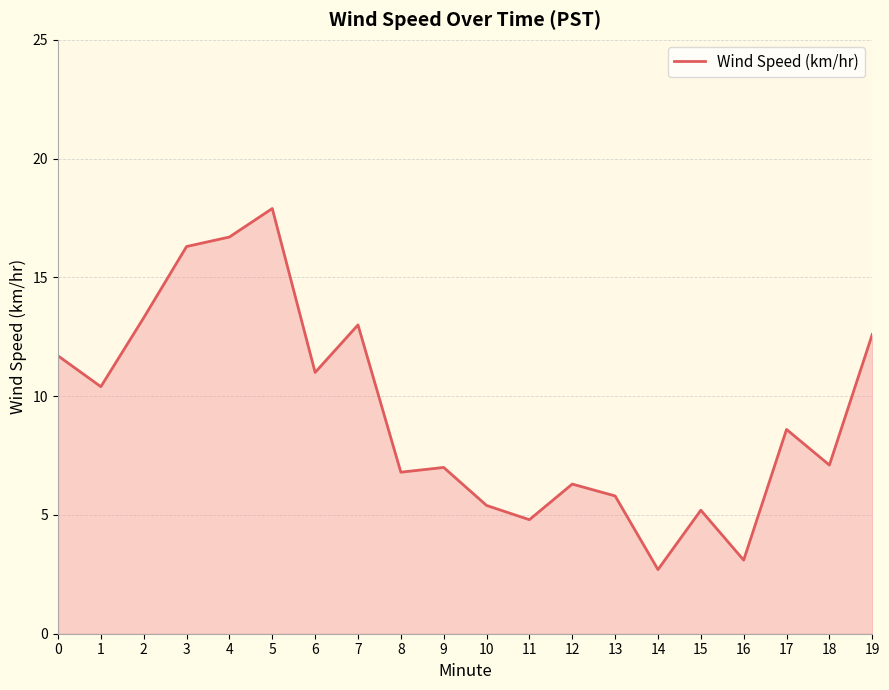

What is the approximate value at 12?

6.3